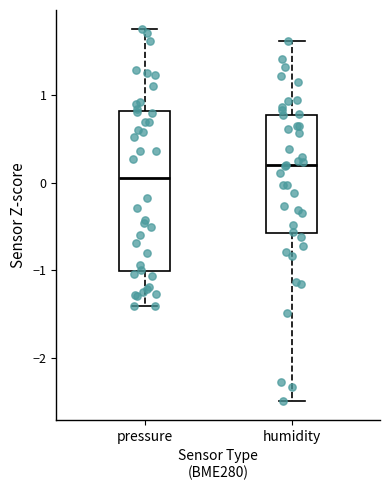

Reading left to right, transcribe this box plot: for each box, give where its median line is, the range the box spans, and where its two whiskers end, as read against the y-axis. The values are not printed on the chart, so give them approximately, as read against the axis.

pressure: median 0.0, box -1.0 to 0.8, whiskers -1.4 to 1.8
humidity: median 0.2, box -0.6 to 0.8, whiskers -2.5 to 1.6